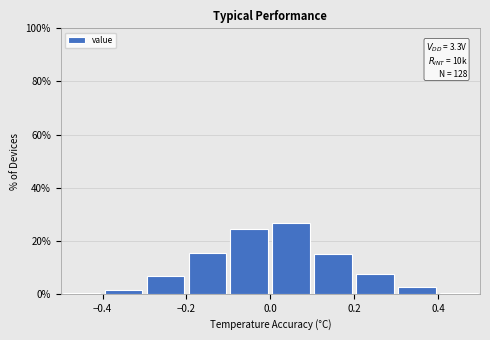

Which range on the x-axis has the tallest bar?

0.0 to 0.1